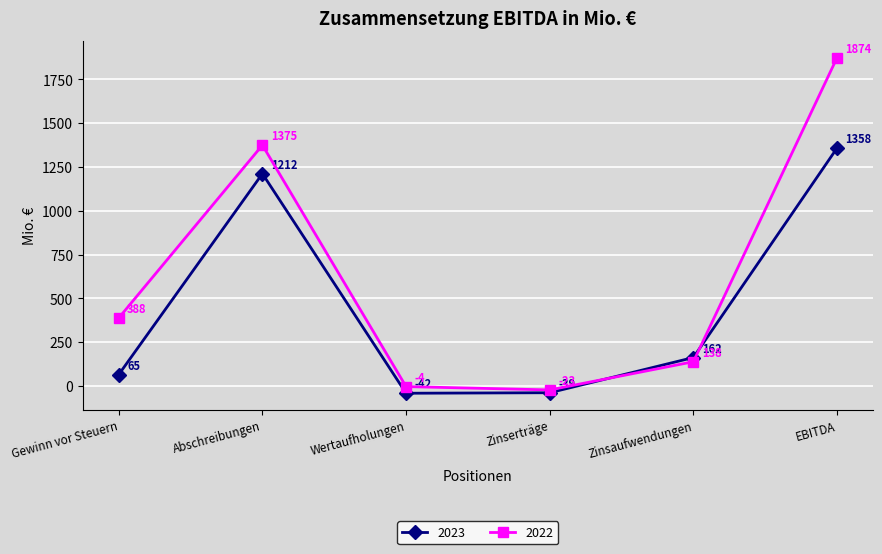

Rank the categories by 2022 value from highest to lowest.

EBITDA, Abschreibungen, Gewinn vor Steuern, Zinsaufwendungen, Wertaufholungen, Zinserträge